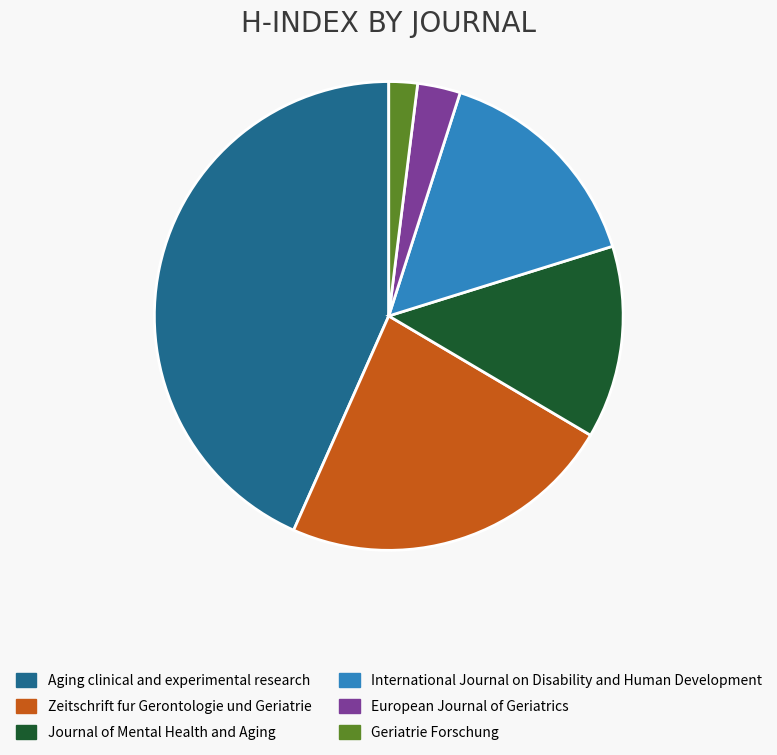

Does Journal of Mental Health and Aging account for over 50% of the chart?

No